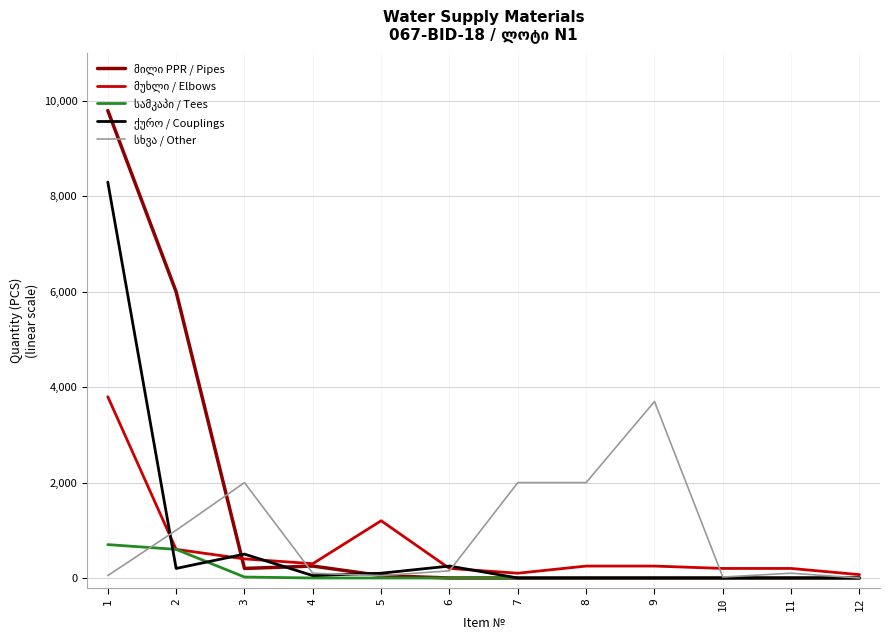

What is the maximum value shown in the chart?

9800